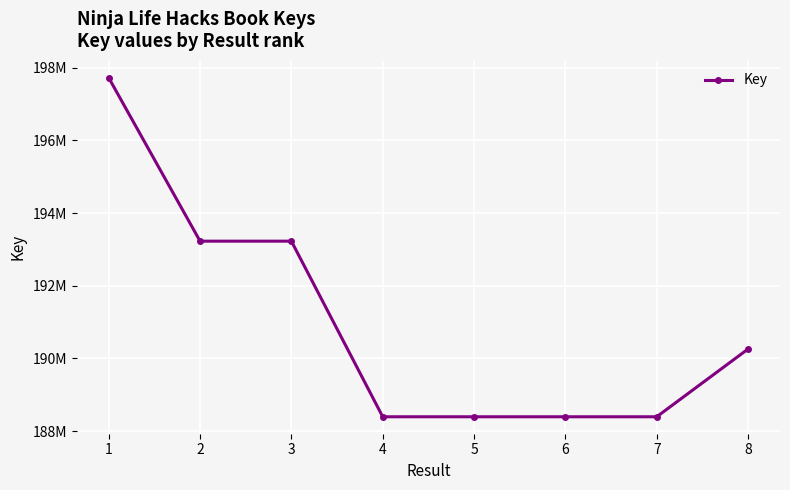

Reading right to left, list all the values displayed in this chart.

190258632	188394304	188394345	188394395	188394438	193227453	193227577	197723065